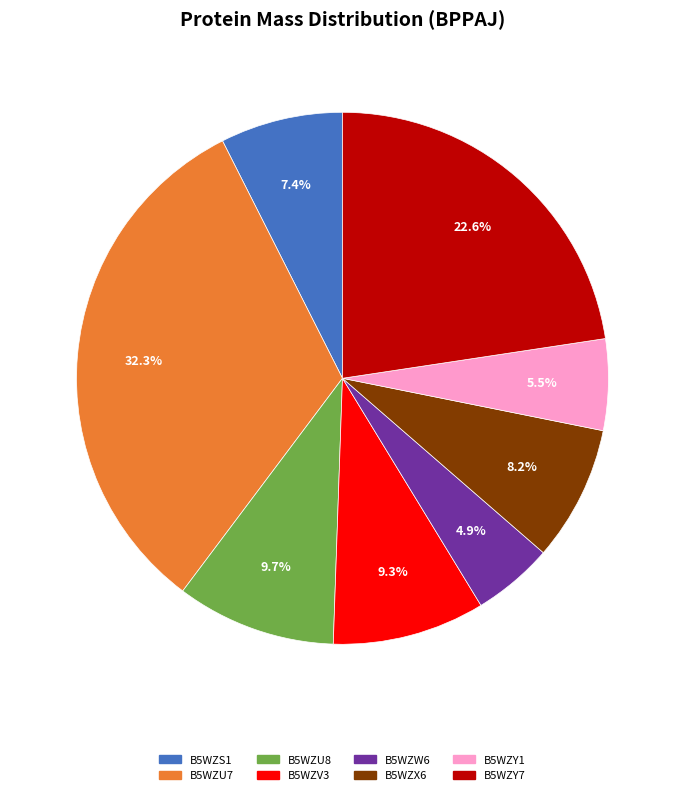

How many segments does this pie chart have?

8